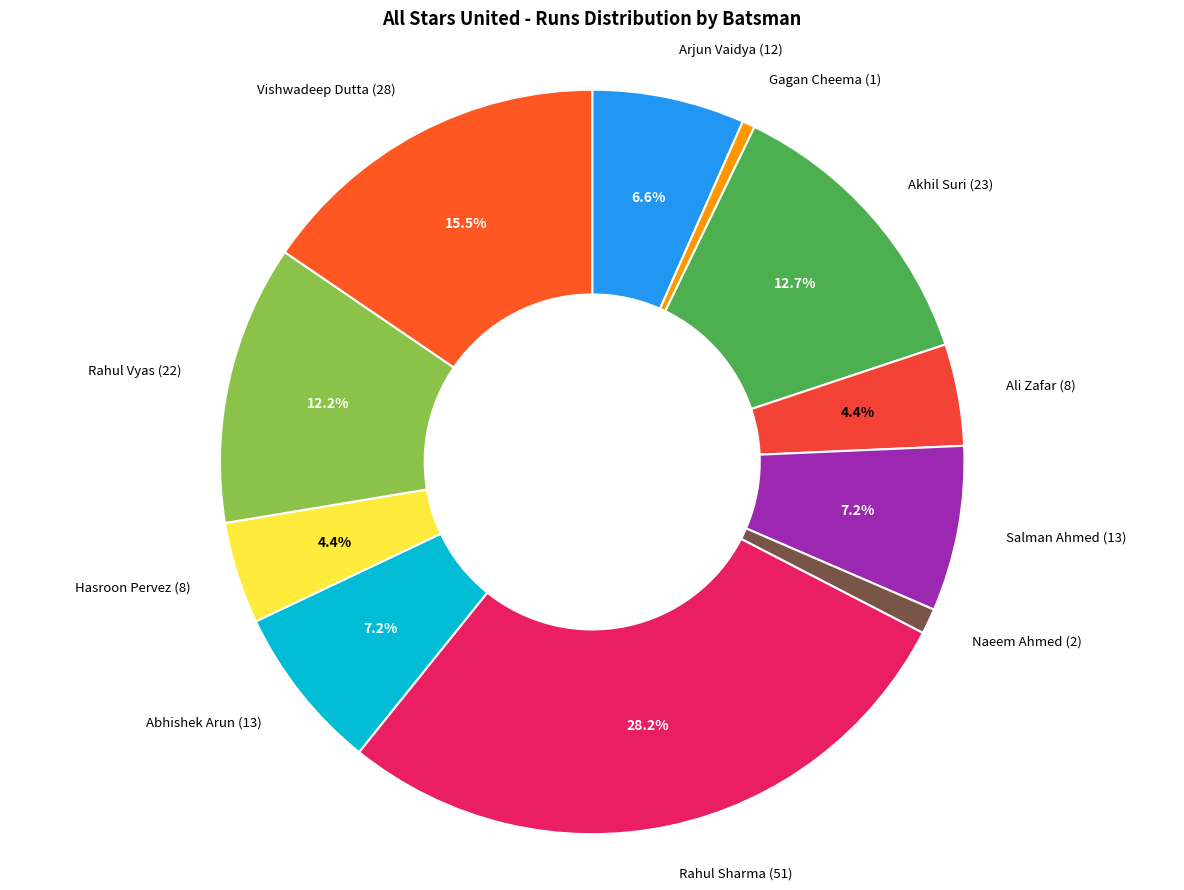

Count the number of slices in the pie.

11